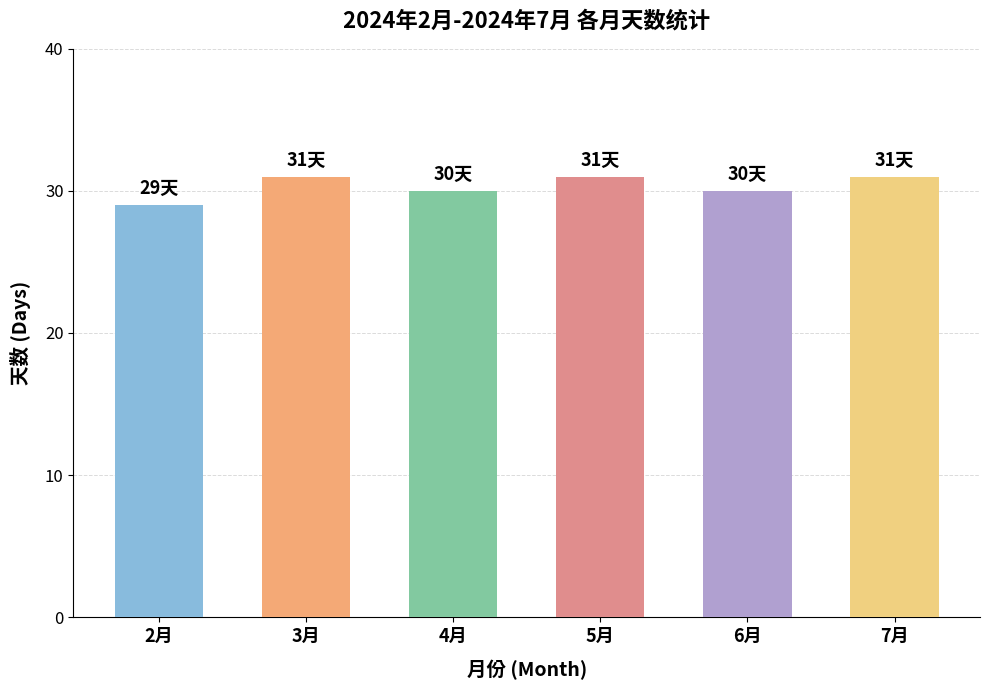

What value does the data have at 5月?

31